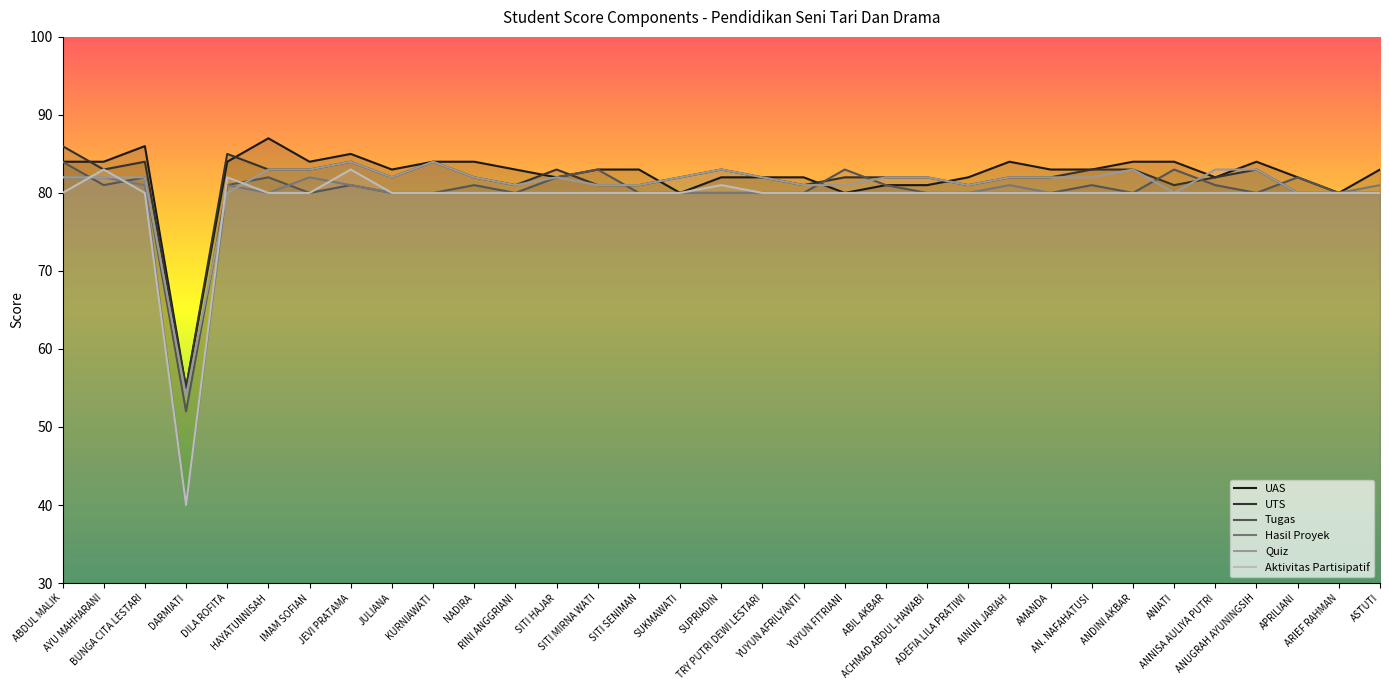

Count the number of data series in this chart.

6